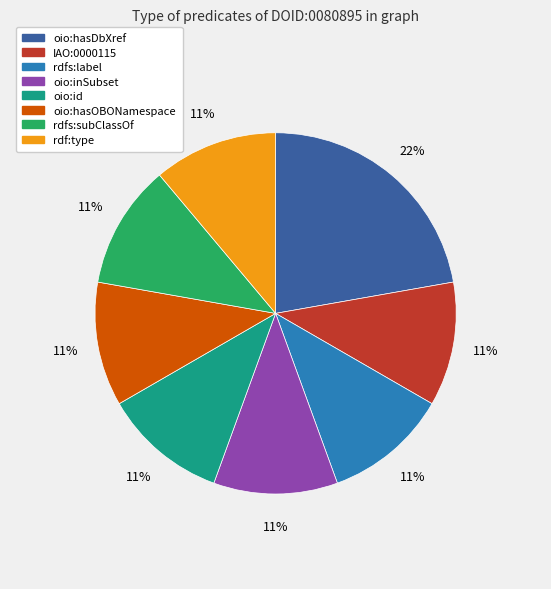

To the nearest percent, what is the average slice percentage?

12%